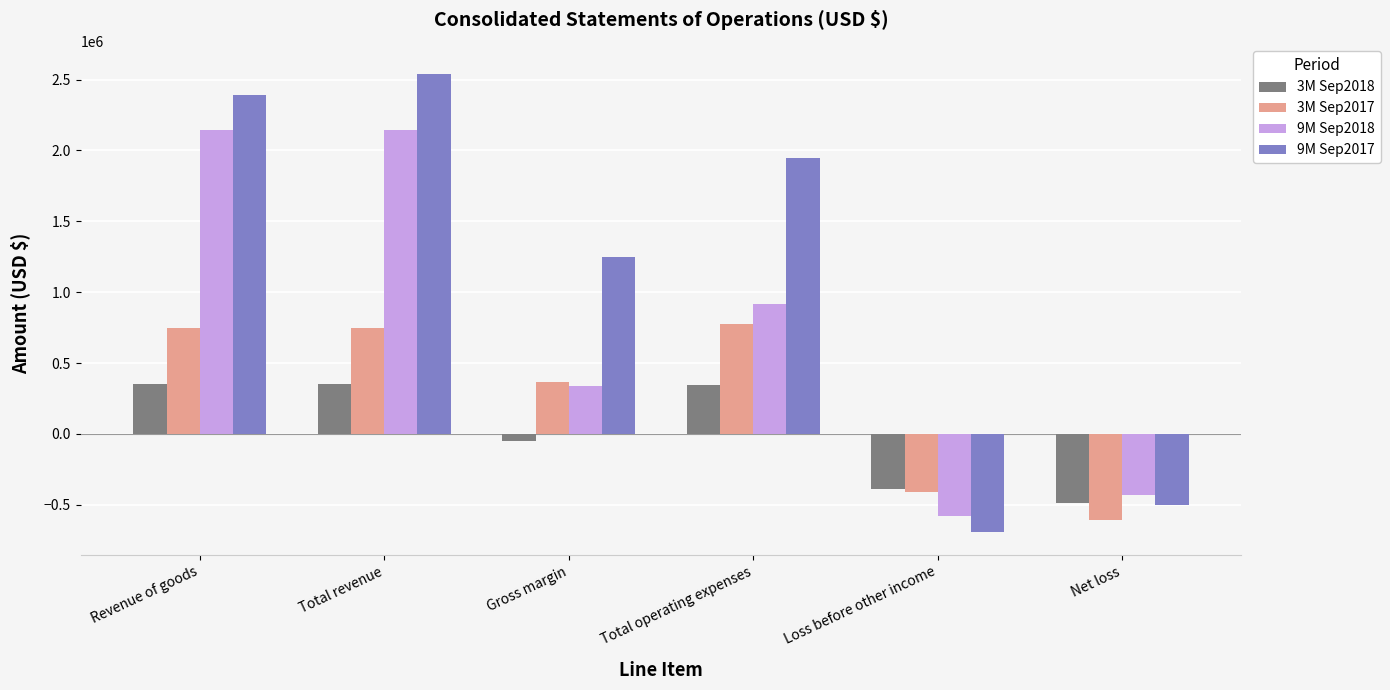

The value of 3M Sep2017 at Revenue of goods is 750557. True or false?

True